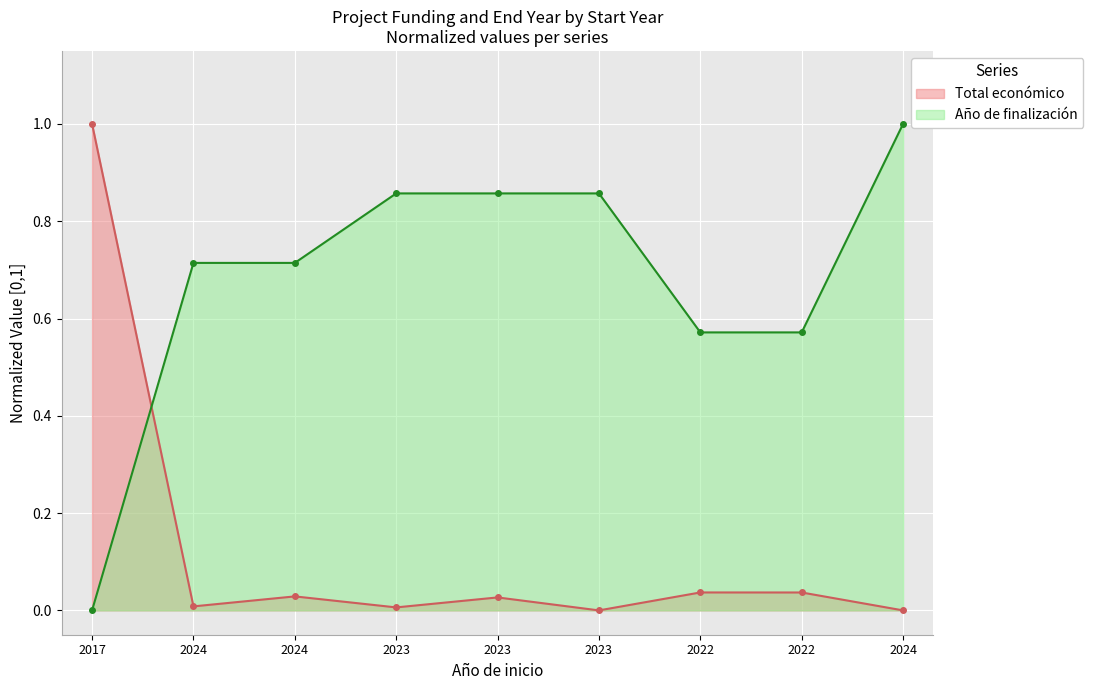

Is it true that Total económico equals 0.0 at 2024?

True